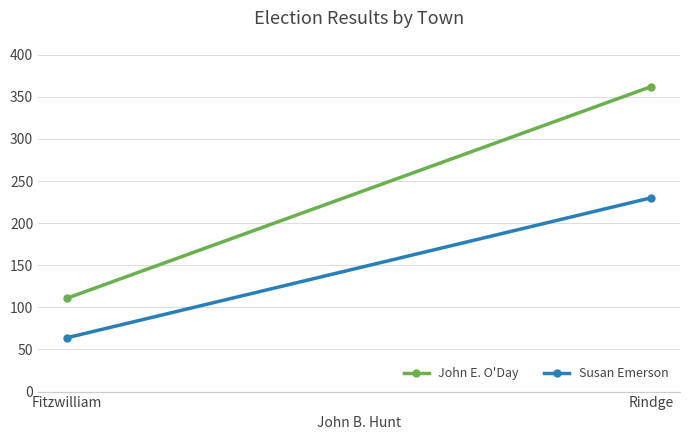

At which label is John E. O'Day closest to 236?

Fitzwilliam